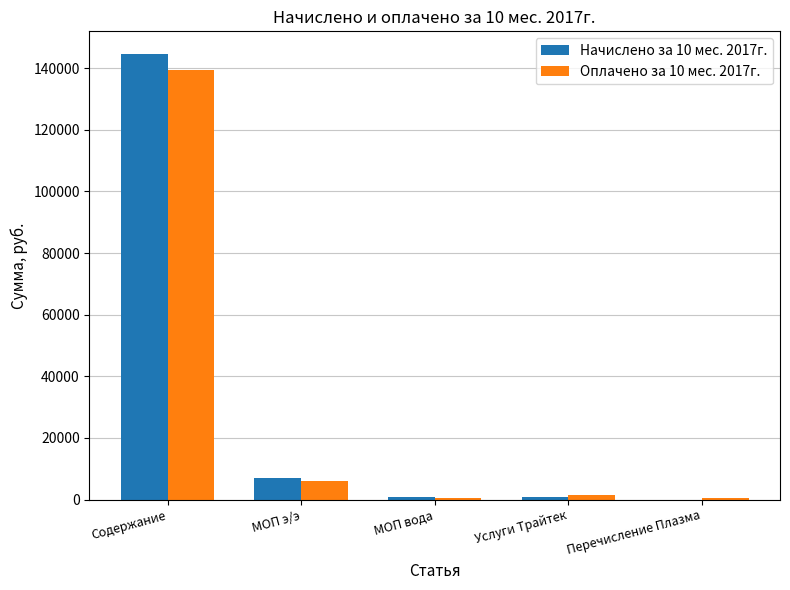

What is the greatest value displayed?

144711.6